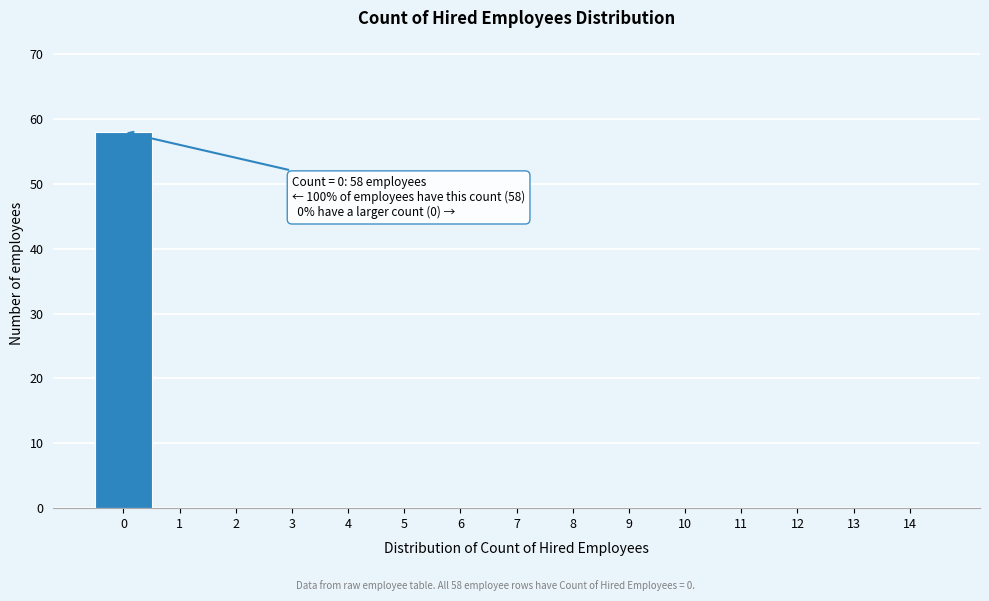

Which range on the x-axis has the tallest bar?

-0.5 to 0.5